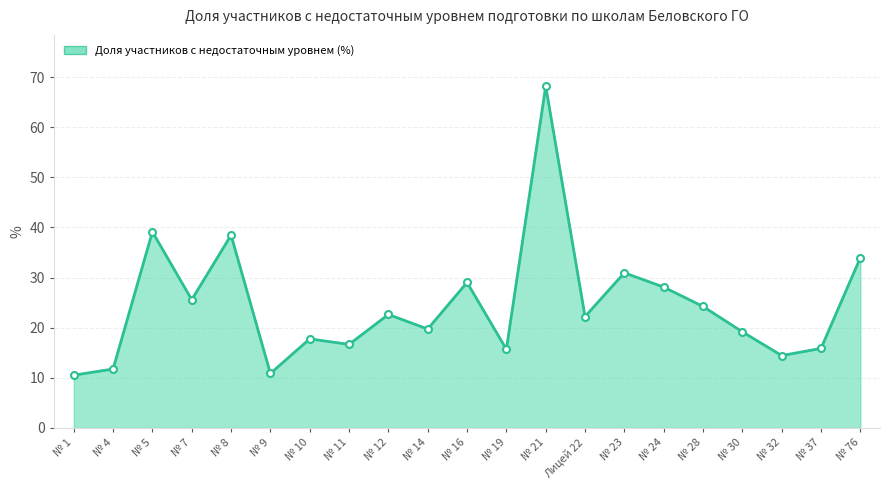

What position from the left is № 32?

19